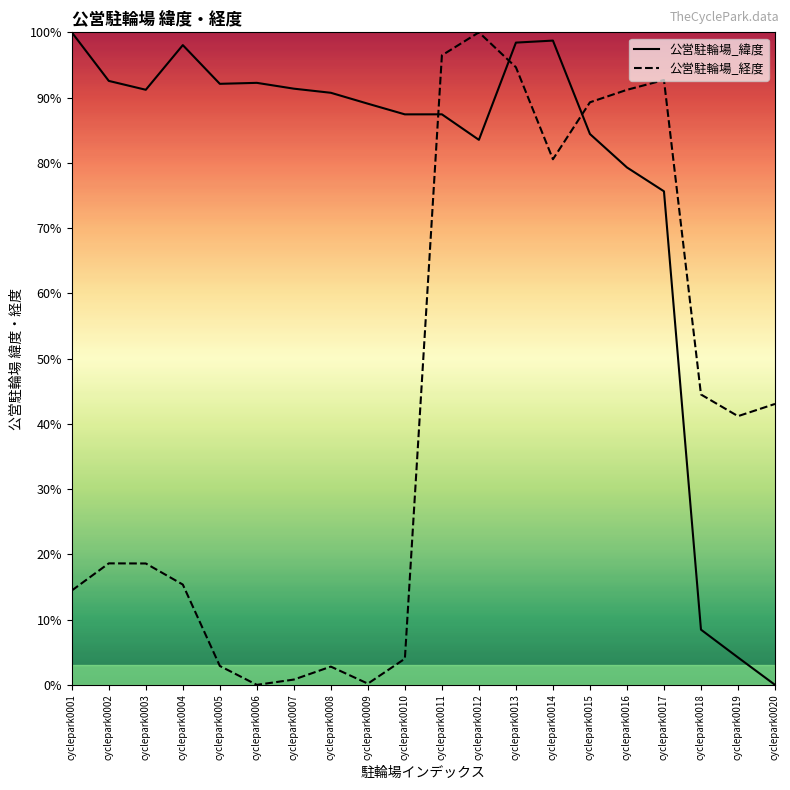

How many values in the 公営駐輪場_緯度 series exceed 90?

10